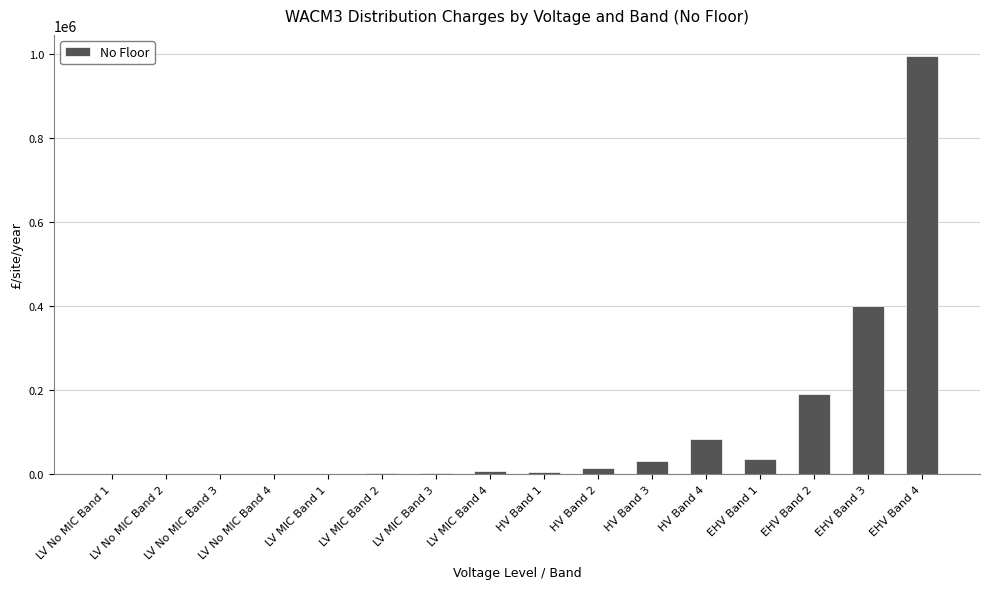

What is the change in value from HV Band 4 to EHV Band 3?

+317178.8